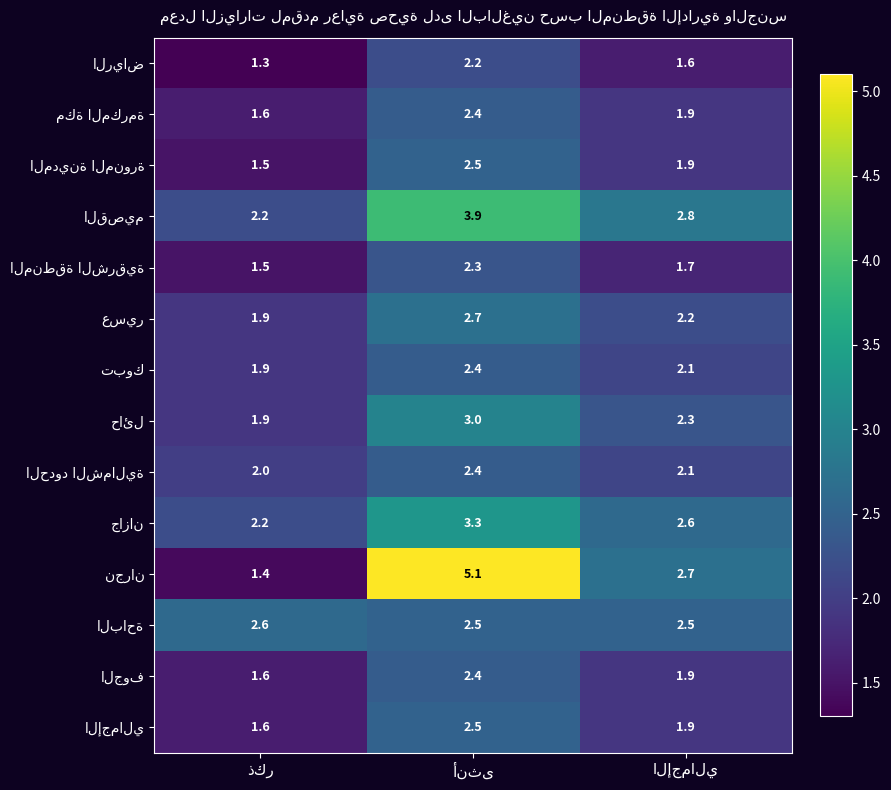

At how many categories does at least one series exceed 2?

3